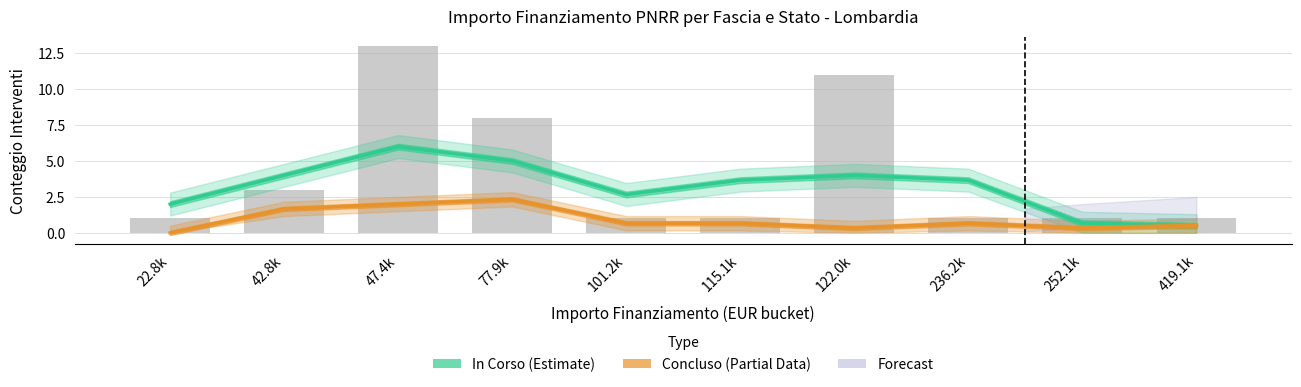

Reading right to left, what are all the values shown in this chart?

In Corso (Estimate): 419.1k=0.5	252.1k=0.7	236.2k=3.7	122.0k=4.0	115.1k=3.7	101.2k=2.7	77.9k=5.0	47.4k=6.0	42.8k=4.0	22.8k=2.0
Concluso (Partial): 419.1k=0.5	252.1k=0.3	236.2k=0.7	122.0k=0.3	115.1k=0.7	101.2k=0.7	77.9k=2.3	47.4k=2.0	42.8k=1.7	22.8k=0.0